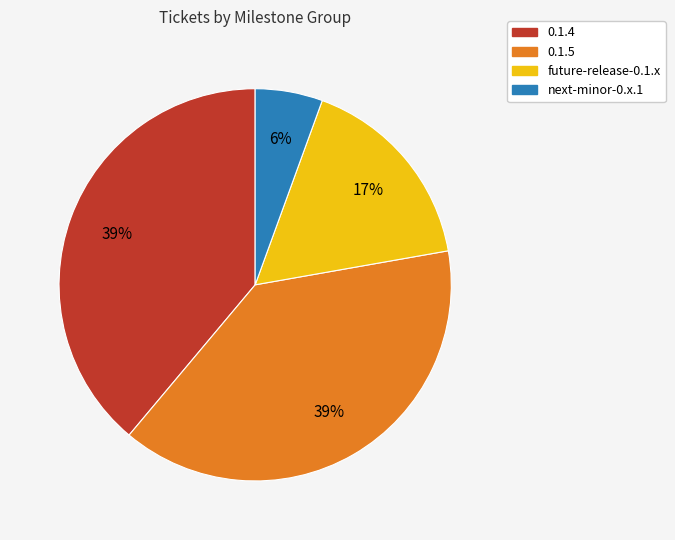

Is next-minor-0.x.1 the majority of the pie?

No